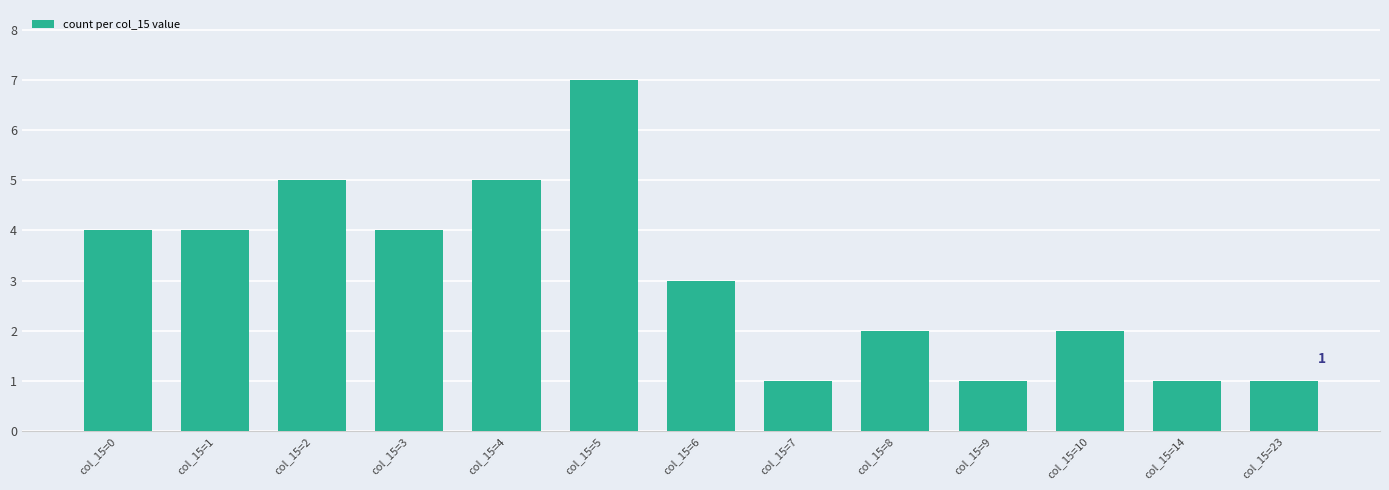

How many bars are there in total?

13